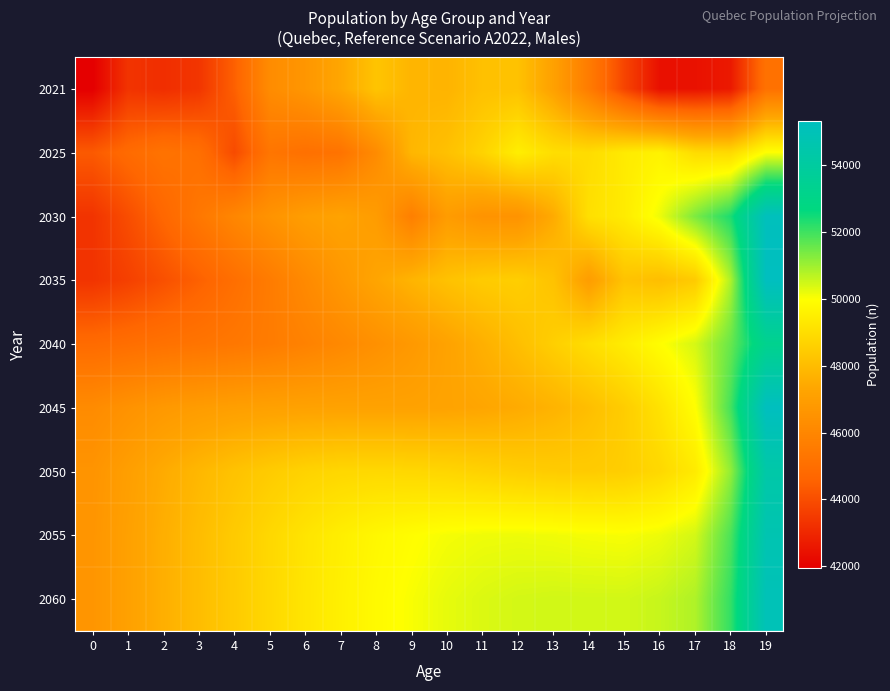

What is the greatest value displayed?

55344